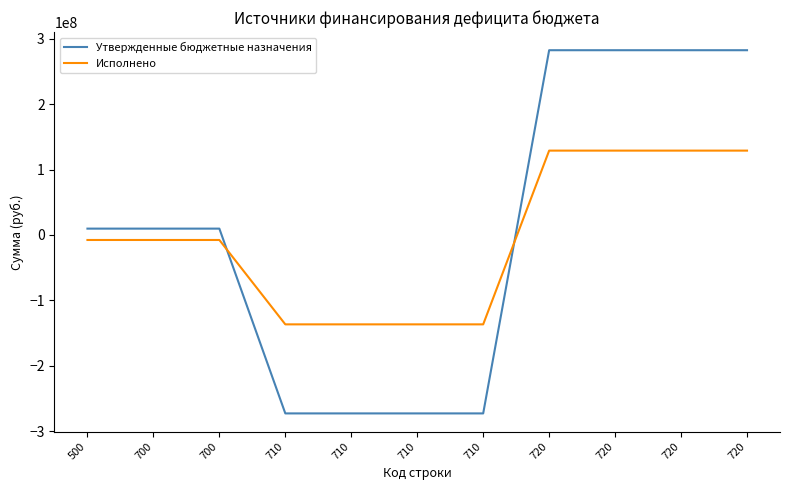

At 720, list the series in order from largest to smallest.

Утвержденные бюджетные назначения, Исполнено